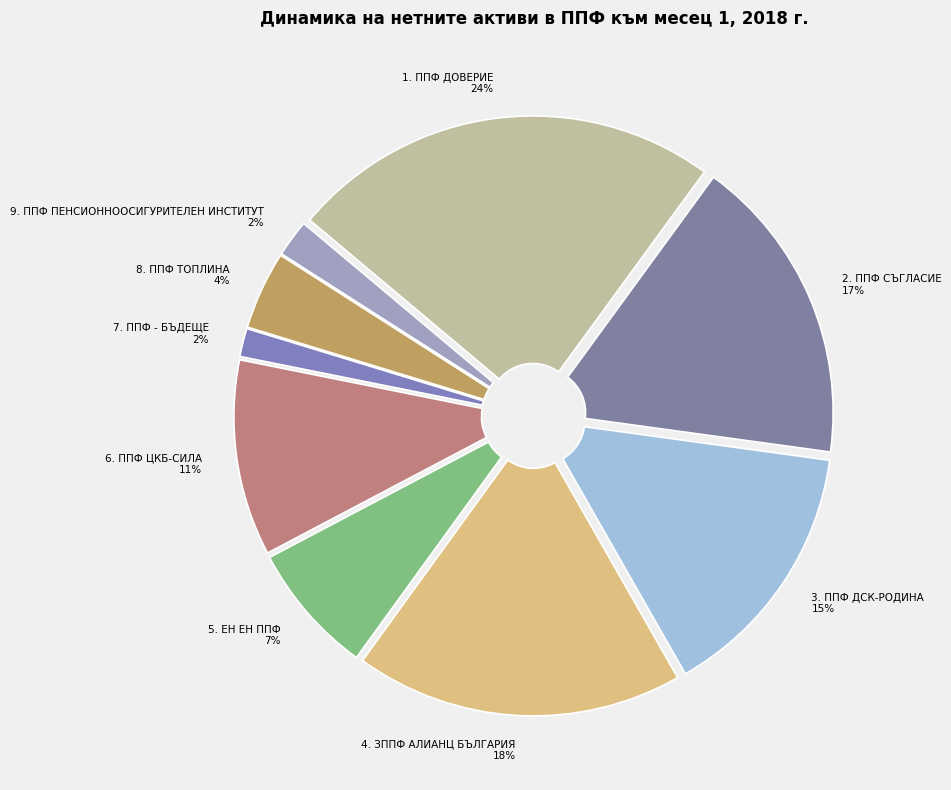

Count the number of slices in the pie.

9